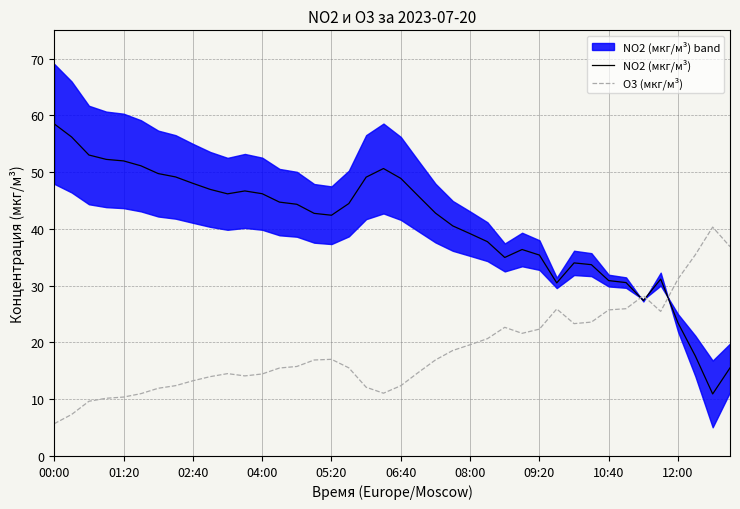

What are all the series names shown in the legend?

NO2 (мкг/м³), O3 (мкг/м³)